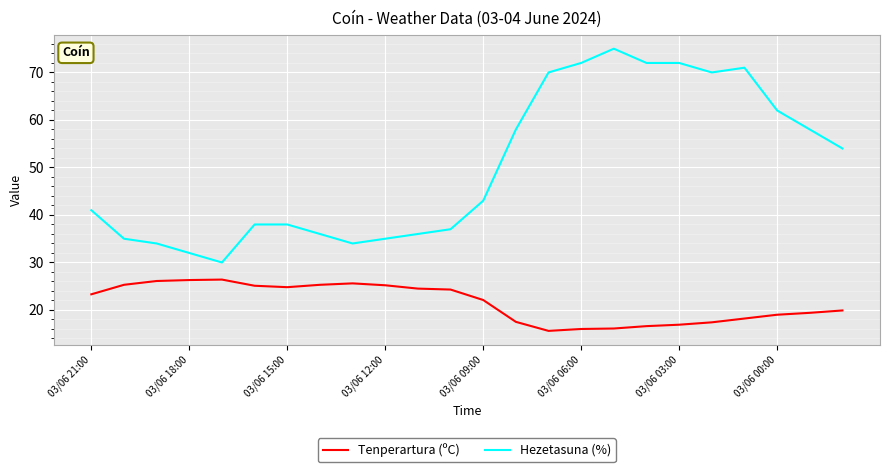

What is the maximum value for Tenperartura (ºC)?

26.4